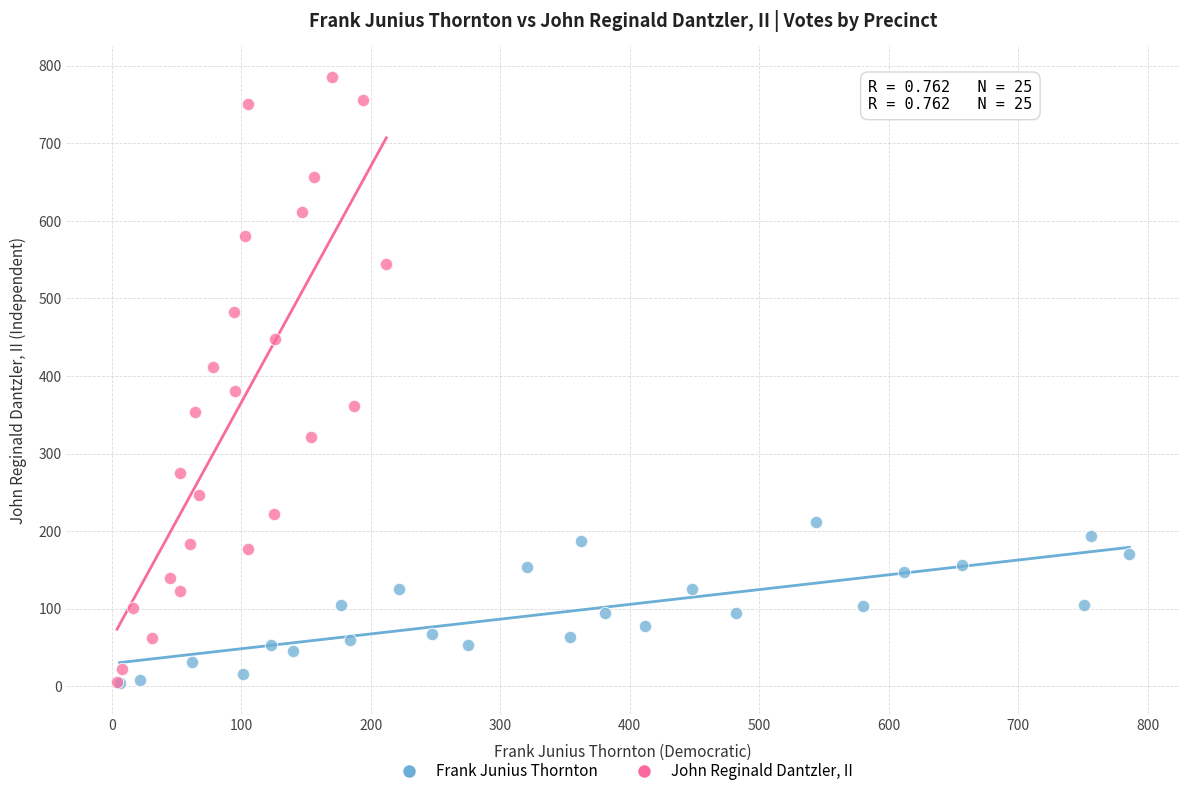

Which series reaches the maximum Y coordinate?

John Reginald Dantzler, II